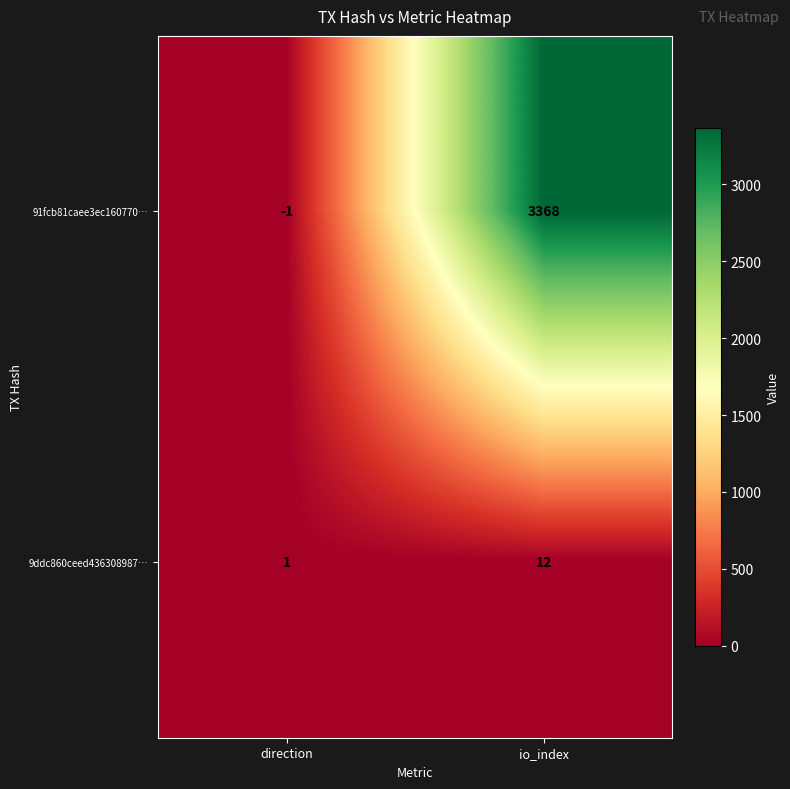

Which series has the widest spread of values?

91fcb81caee3ec160770…